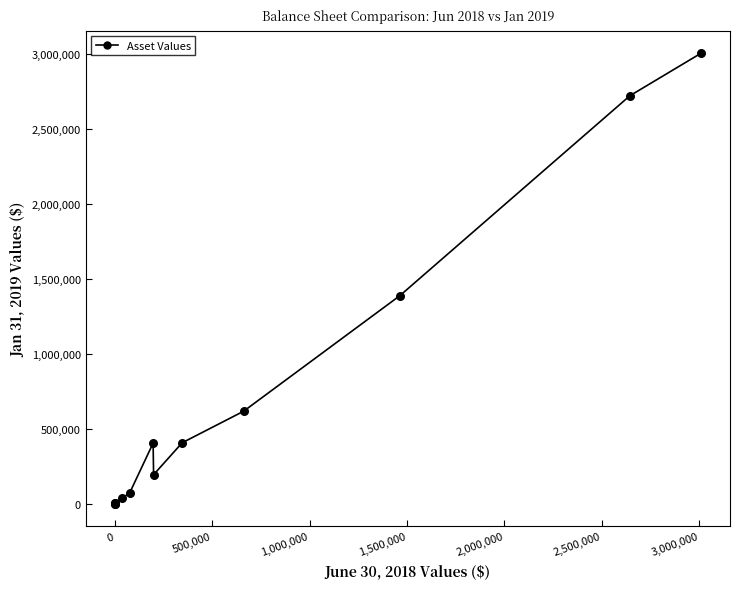

What Y value in the scatter plot is closest to 1503493?

1389312.9